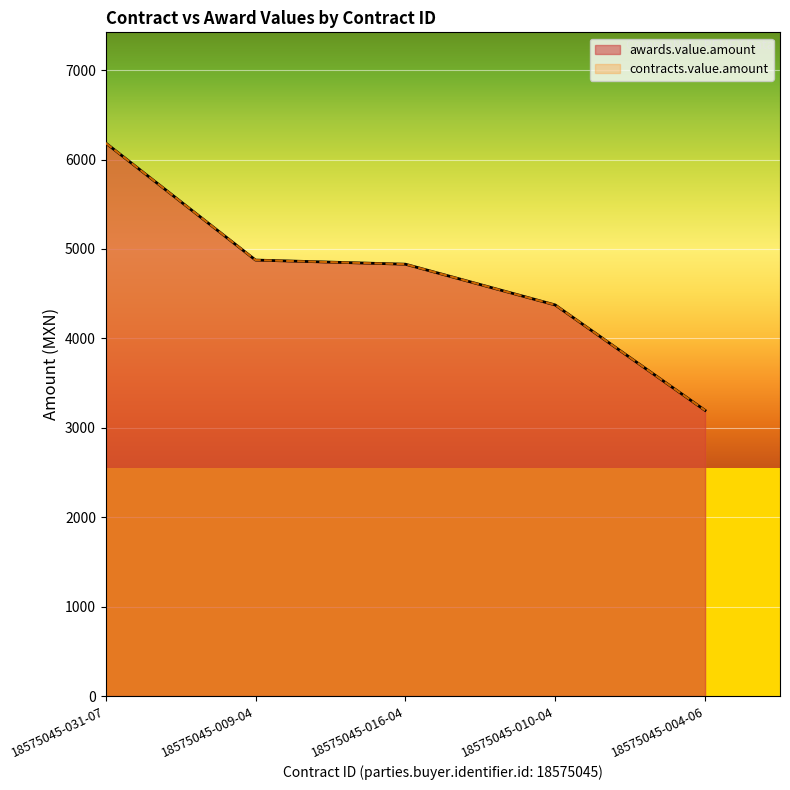

Which series has the largest total across all categories?

awards.value.amount